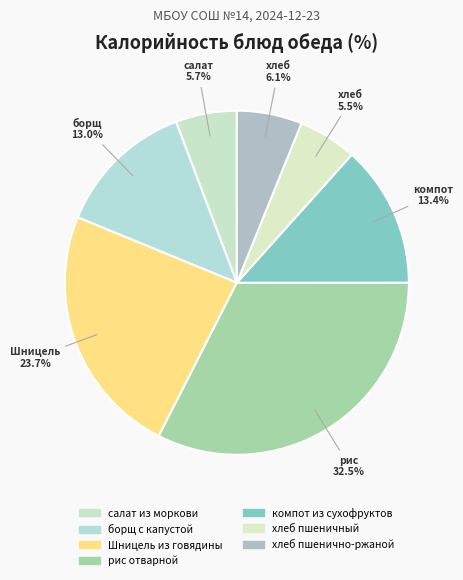

How many segments does this pie chart have?

7